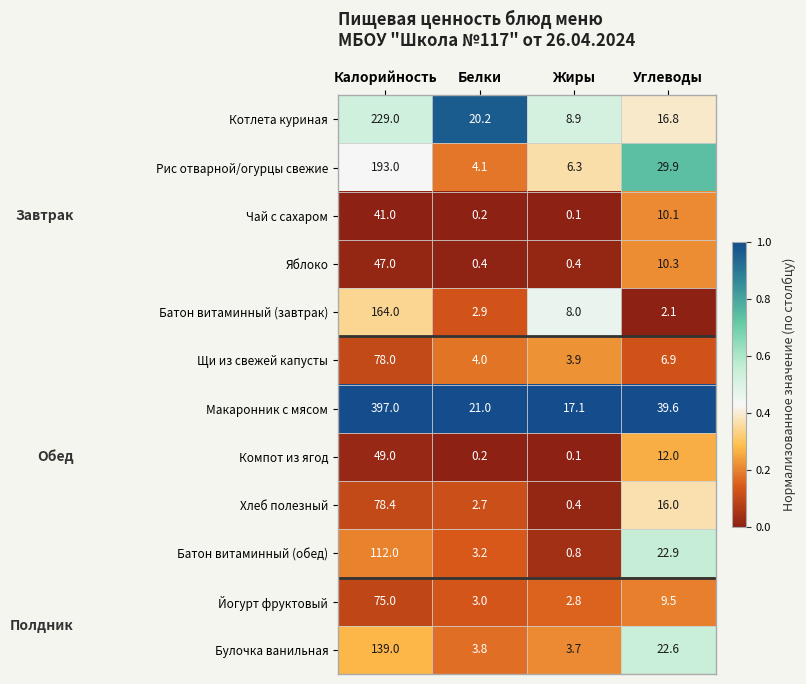

The value of Батон витаминный (обед) at Белки is 3.2. True or false?

True